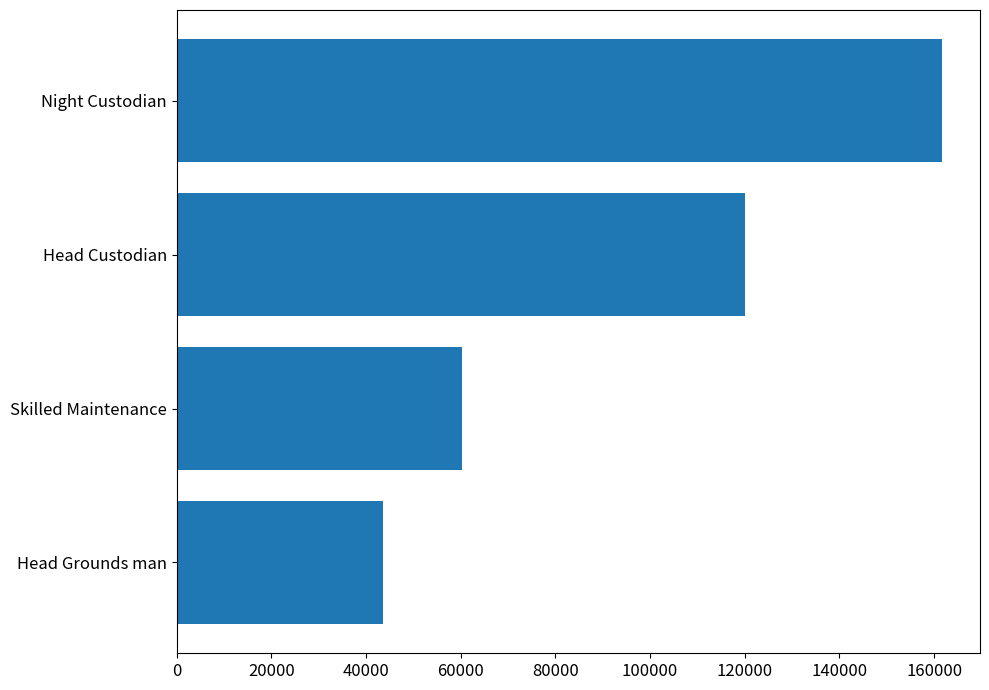

What is the difference between the second highest and minimum values?

76380